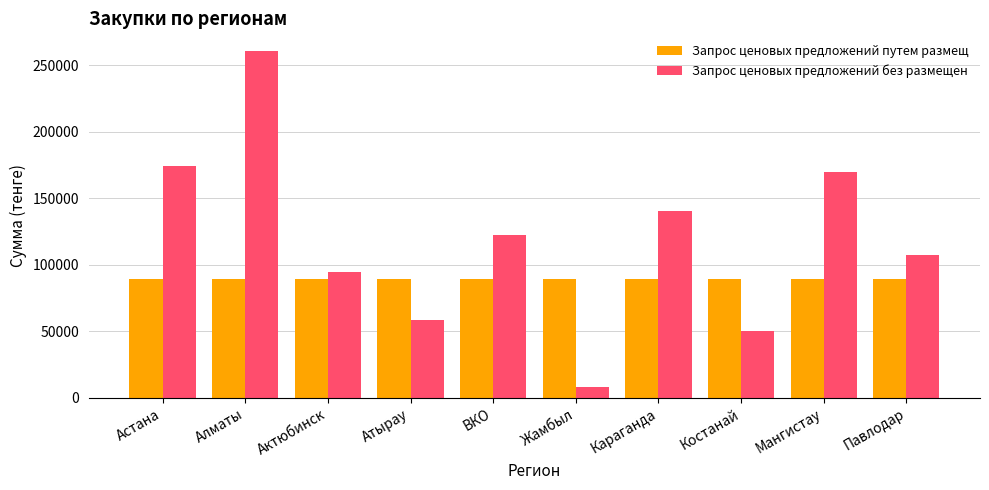

What is the sum of the Запрос ценовых предложений путем размещ values at Астана and Караганда?

178571.4